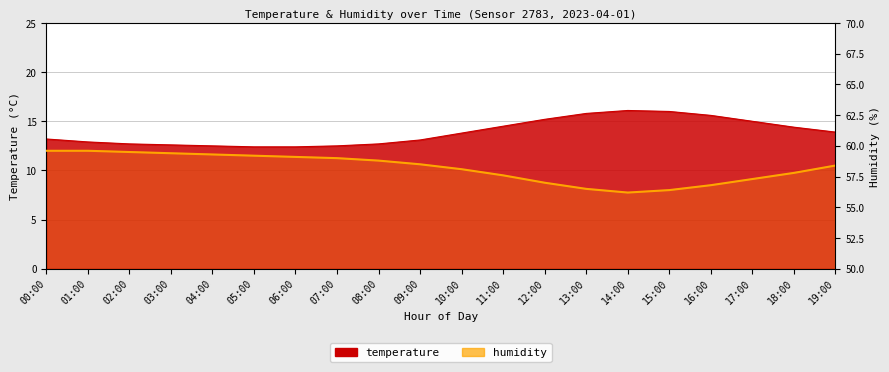

What is the label of the 9th point from the right?

11:00